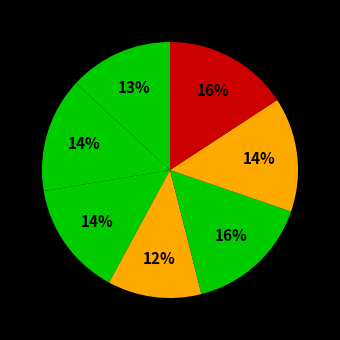

Count the number of slices in the pie.

7